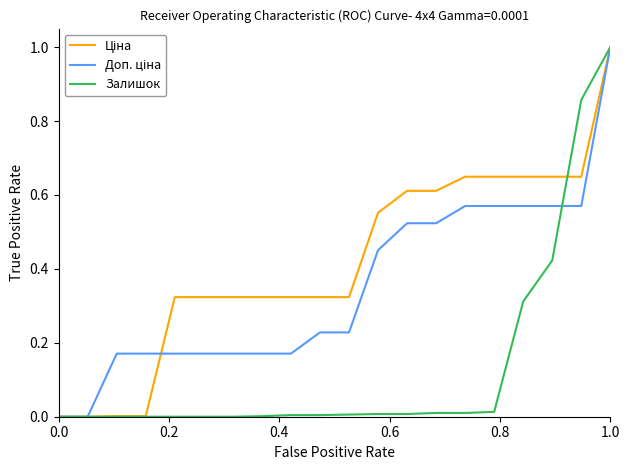

What is the maximum value shown in the chart?

1.0